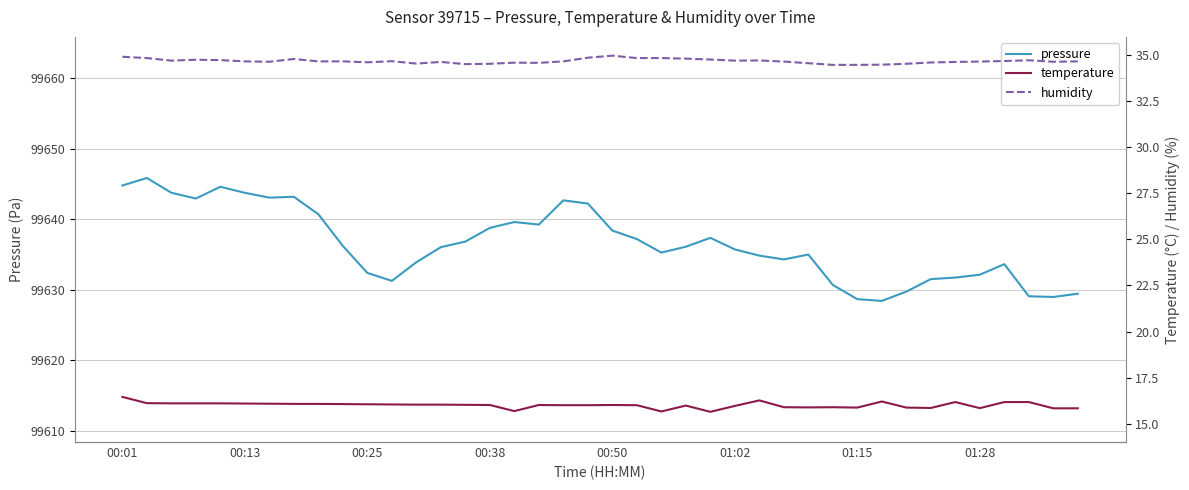

Is it true that pressure equals 153457.6 at 00:13?

False